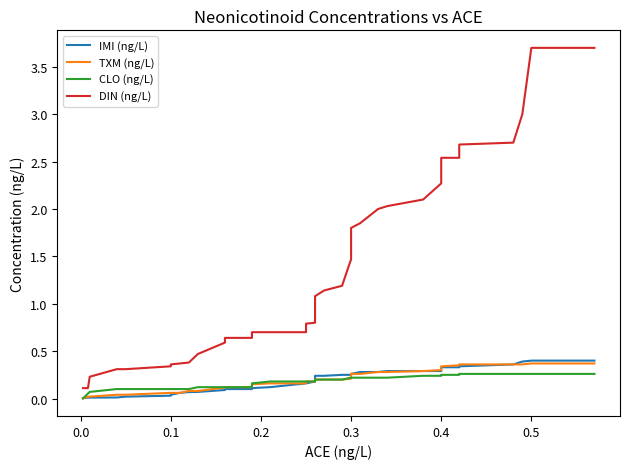

What is the difference between the maximum and minimum values in the TXM (ng/L) series?

0.4